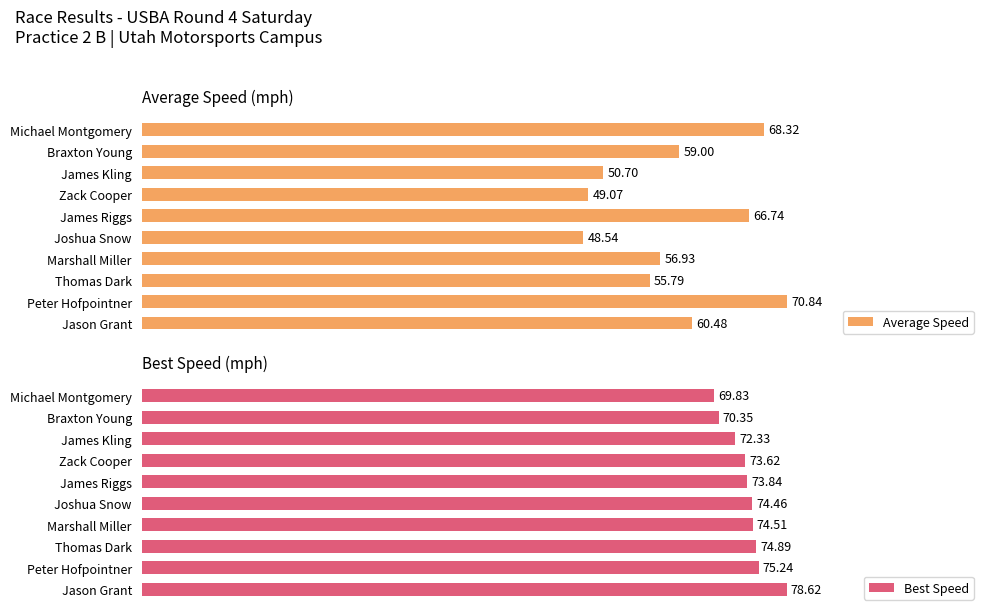

What is the greatest value displayed?

78.6